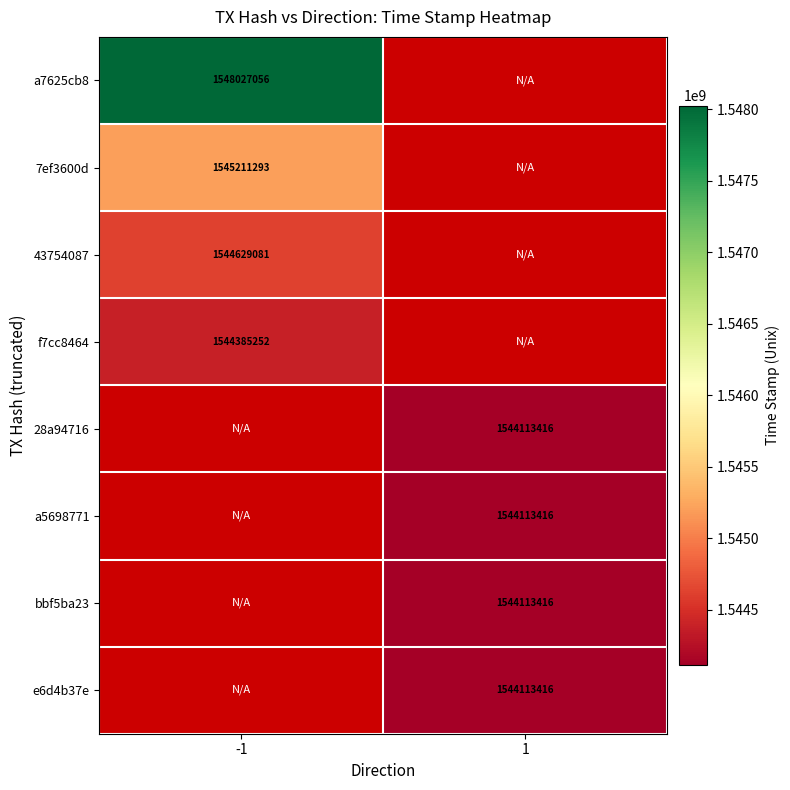

Is it true that 7ef3600d equals 770328467 at -1?

False